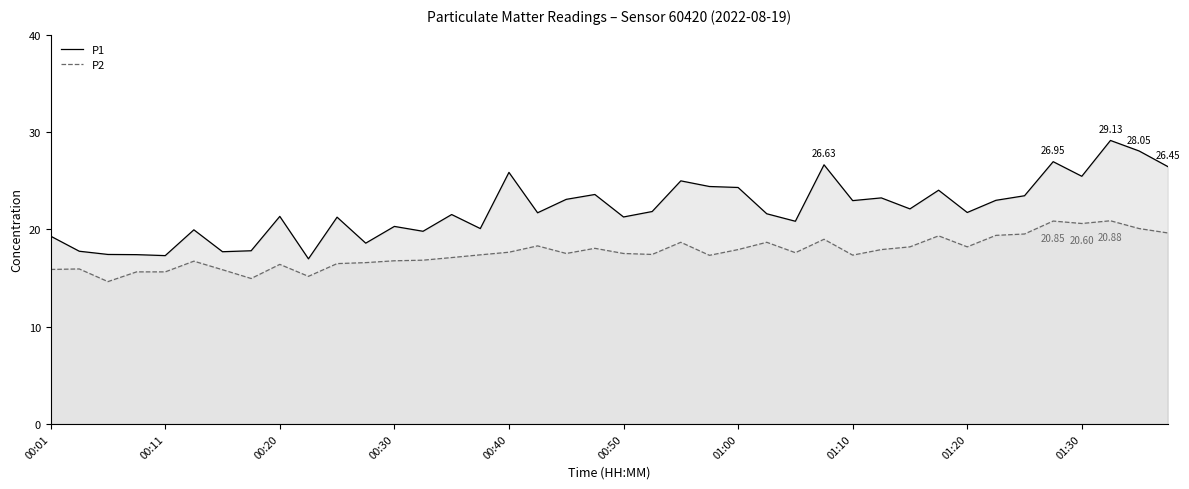

Rank the series by their average value, from lowest to highest.

P2, P1